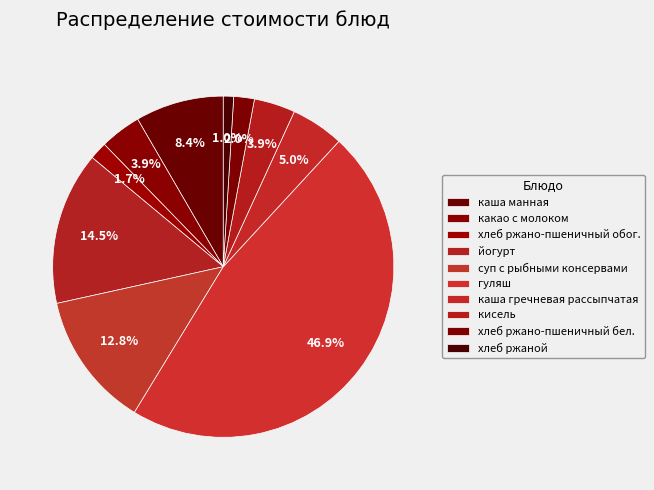

How many slices are in this pie chart?

10